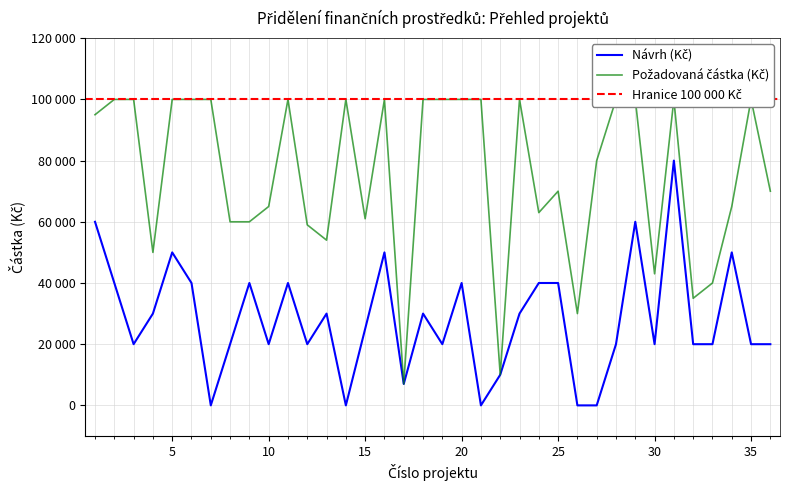

Which category has the highest value in the Požadovaná částka (Kč) series?

2